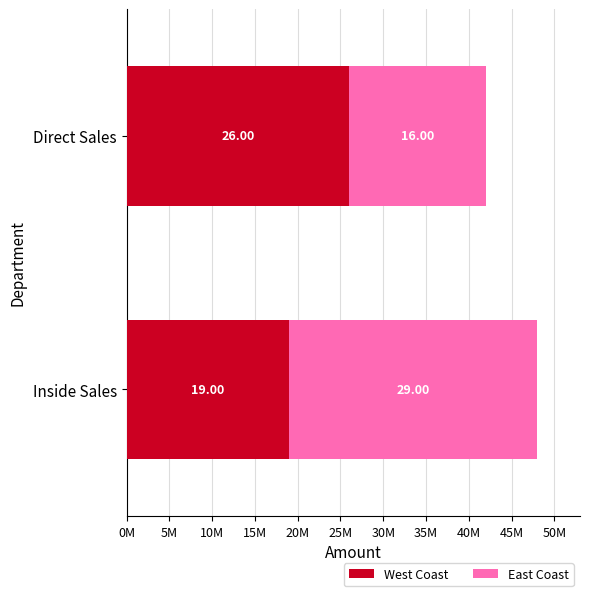

What is the lowest value of the West Coast series?

19